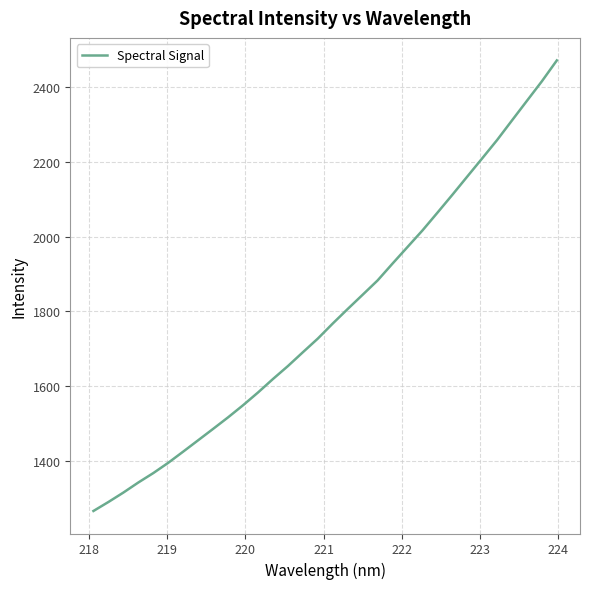

What is the smallest value displayed?

1267.3